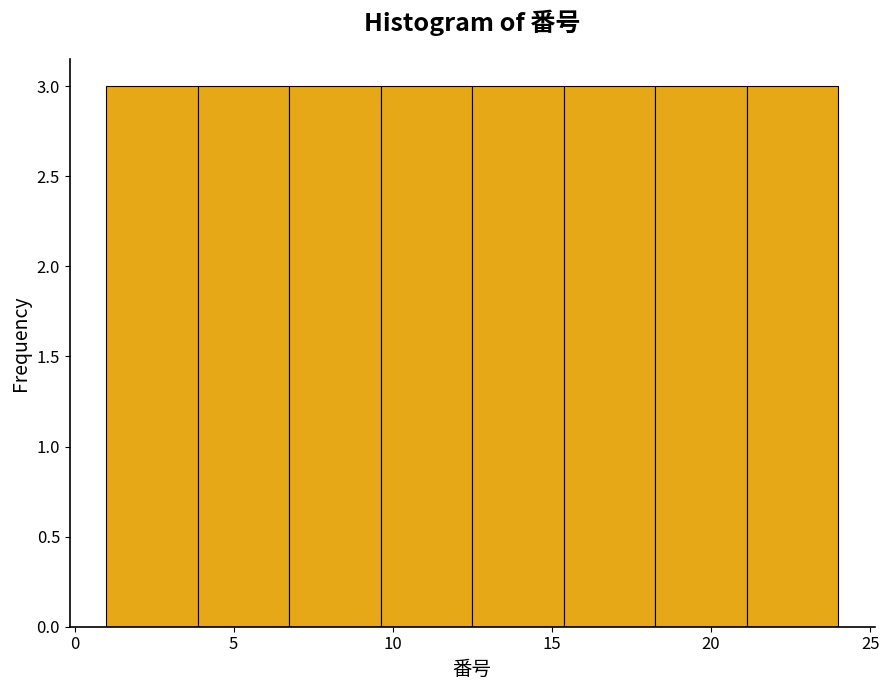

What is the height of the bar covering 1.0 to 4.0 on the x-axis? Neither the bar edges nor the heights are printed on the chart, so give them approximately, as read against the axes.

3